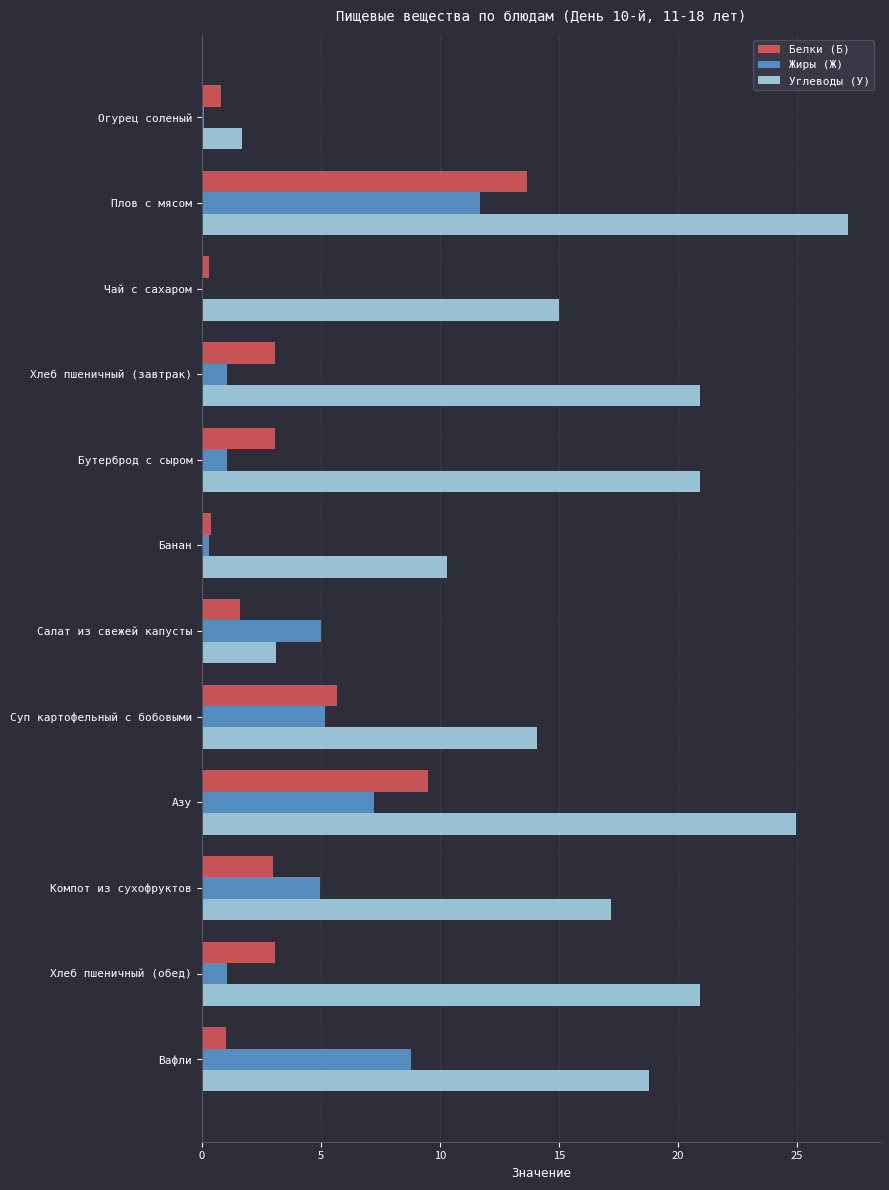

What is the approximate value of Жиры (Ж) at Хлеб пшеничный (завтрак)?

1.1